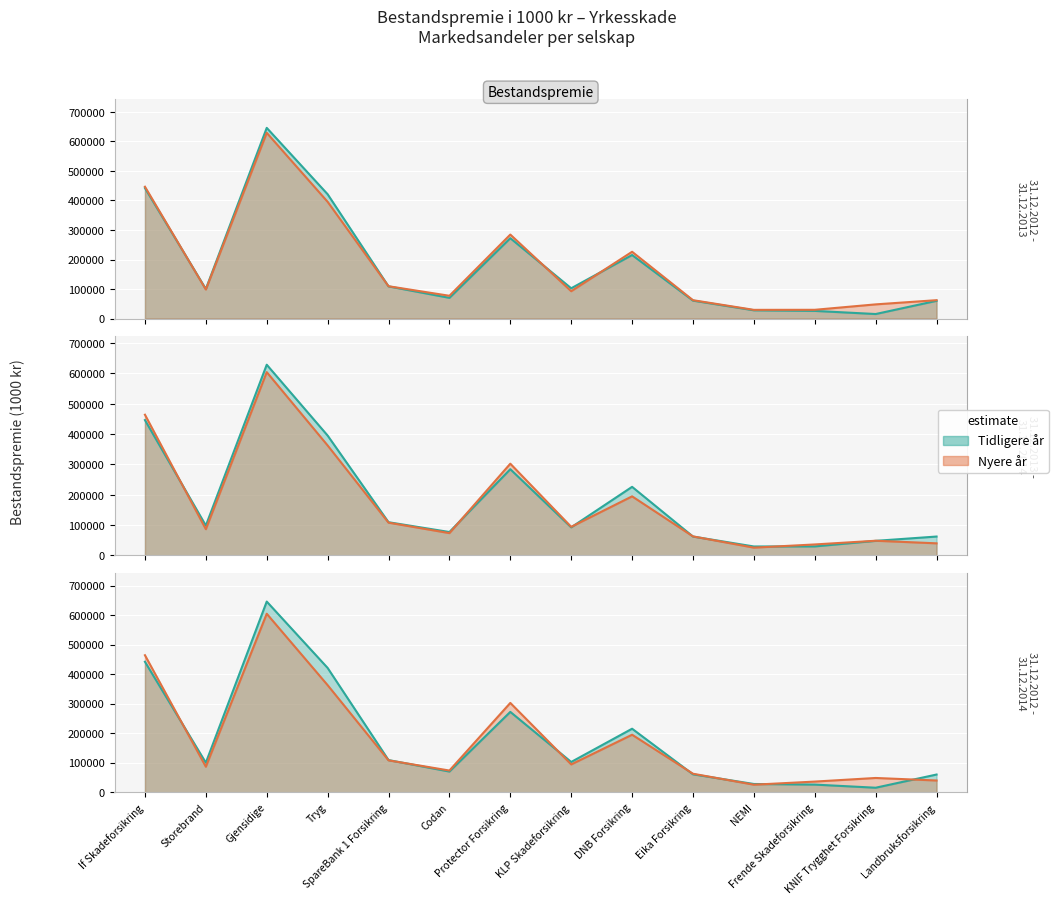

At which category is the sum across all series the highest?

Gjensidige